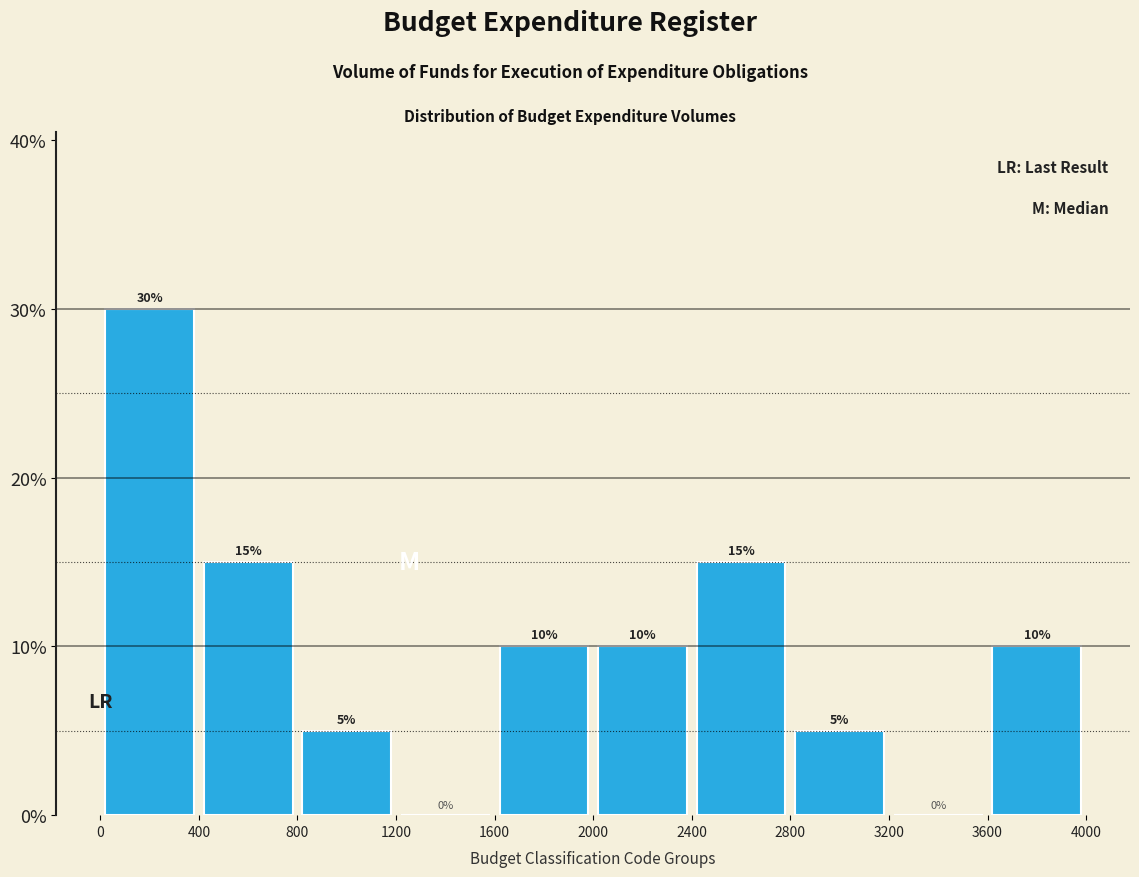

Reading left to right, transcribe this chart: for each bar, give the range it covers on the x-axis and its height.

0 to 400: 30
400 to 800: 15
800 to 1200: 5
1200 to 1600: 0
1600 to 2000: 10
2000 to 2400: 10
2400 to 2800: 15
2800 to 3200: 5
3200 to 3600: 0
3600 to 4000: 10